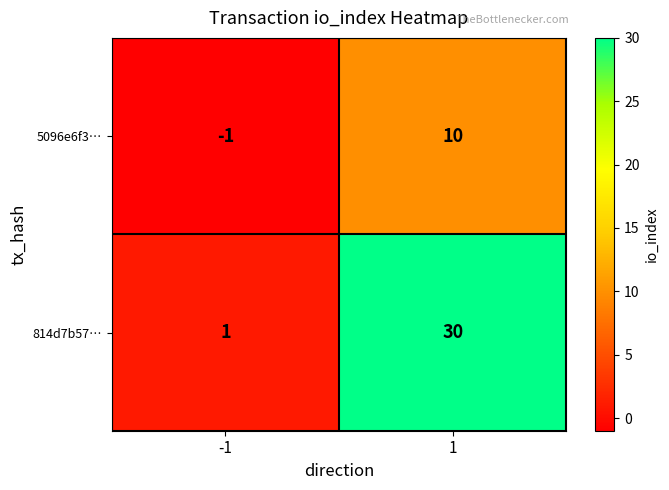

Rank the series at 1 from lowest to highest value.

5096e6f3…, 814d7b57…